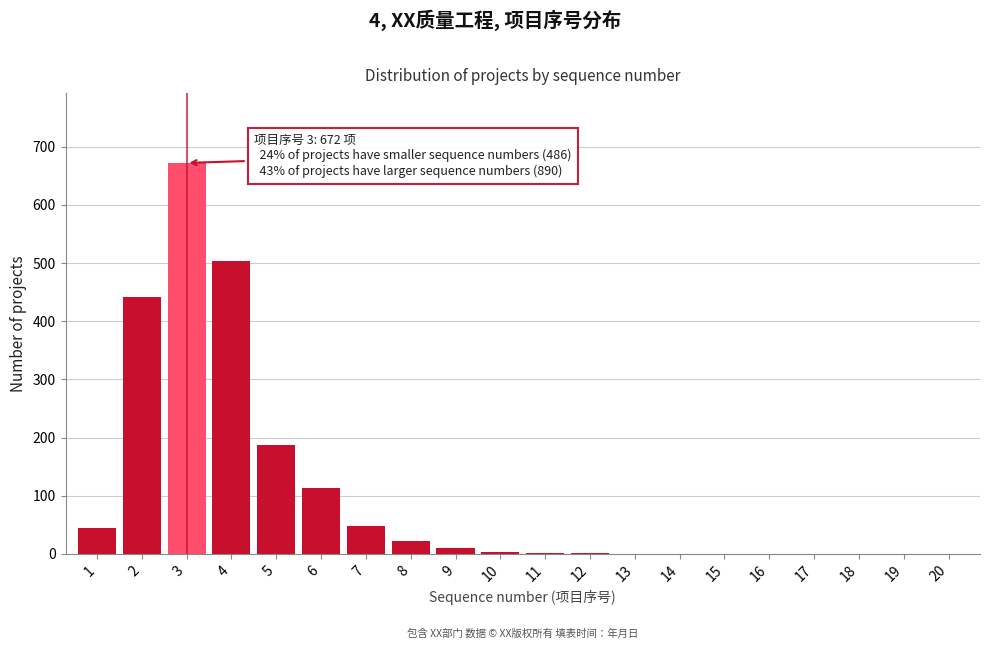

What is the sum of all values?

2048